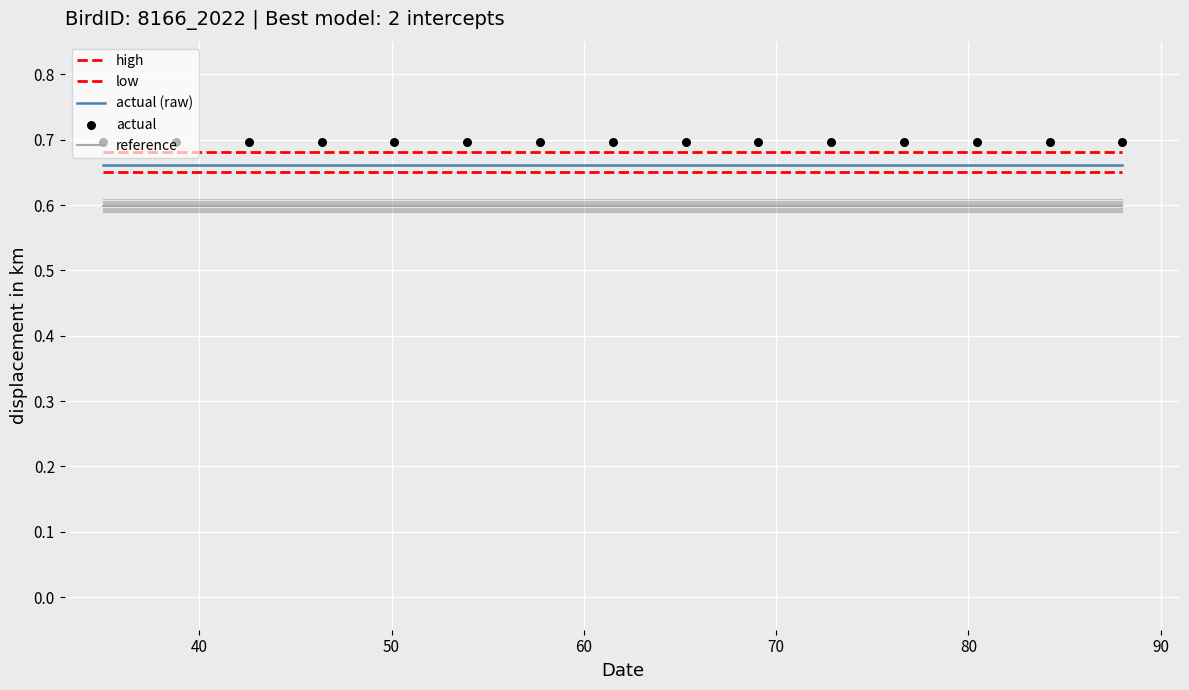

What is the total value across all series at 60?

3.3